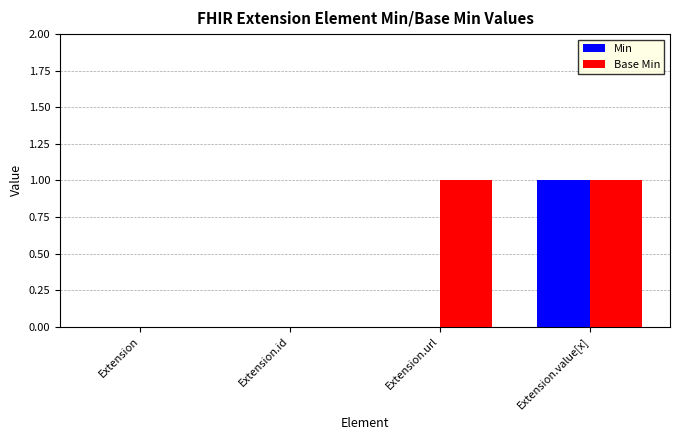

What are all the series names shown in the legend?

Min, Base Min